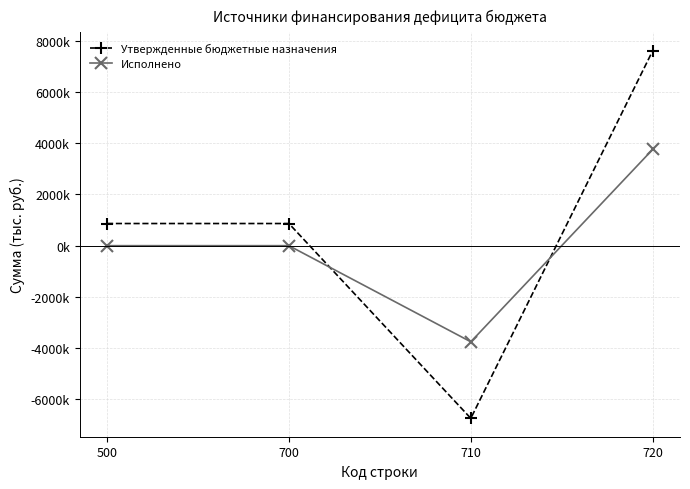

List the series in order of their peak value, highest first.

Утвержденные бюджетные назначения, Исполнено